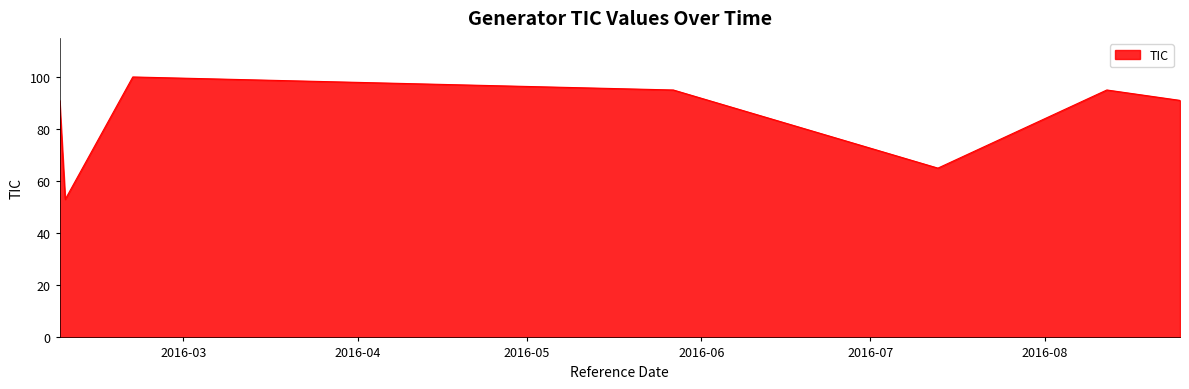

How many interior local valleys (lower than both neighbors) does the data have?

2